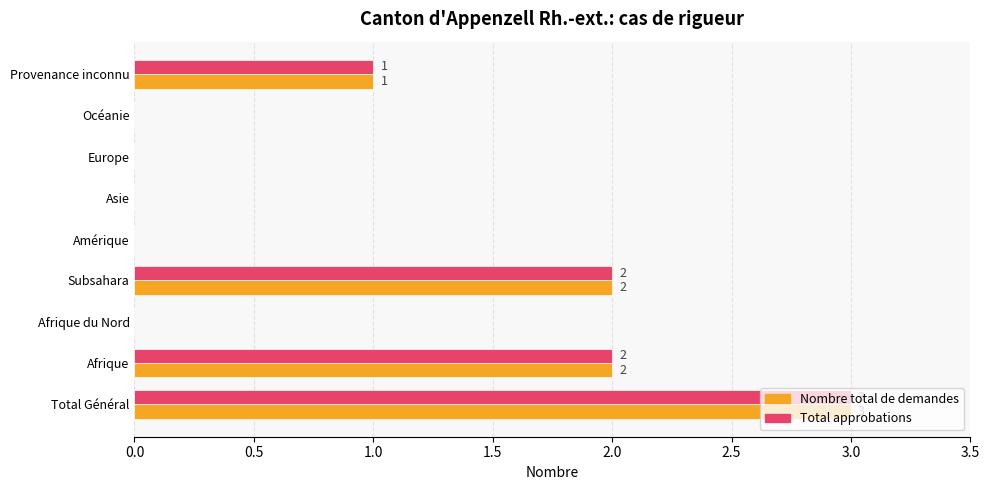

Is the value of Nombre total de demandes at Subsahara greater than the value of Total approbations at Provenance inconnu?

Yes